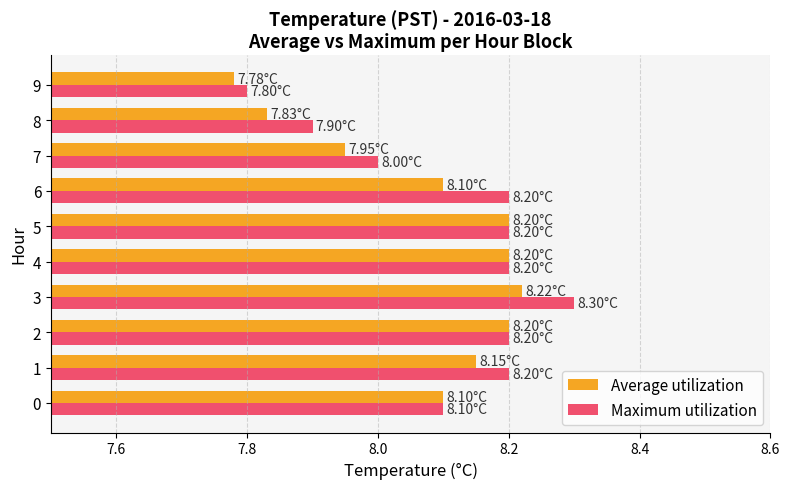

What is the difference between the maximum and minimum values in the Maximum utilization series?

0.5